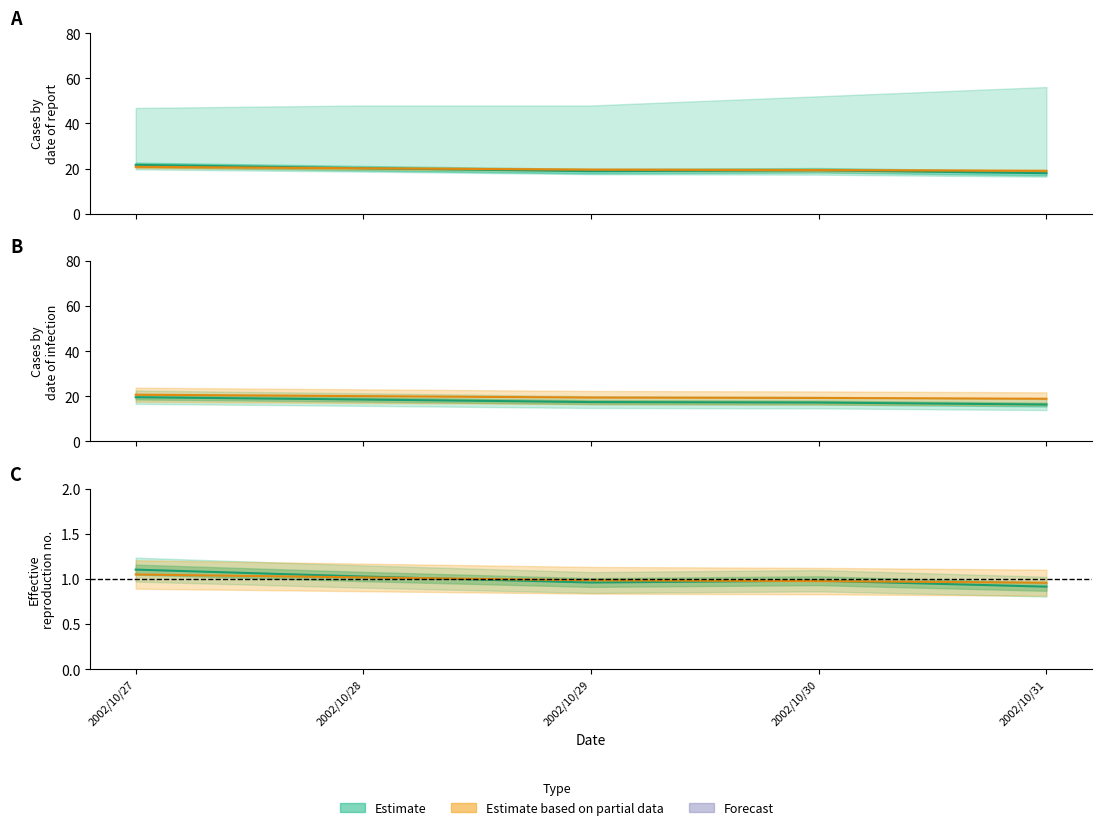

Is it true that Col1 equals 26.0 at 2002/10/30?

False